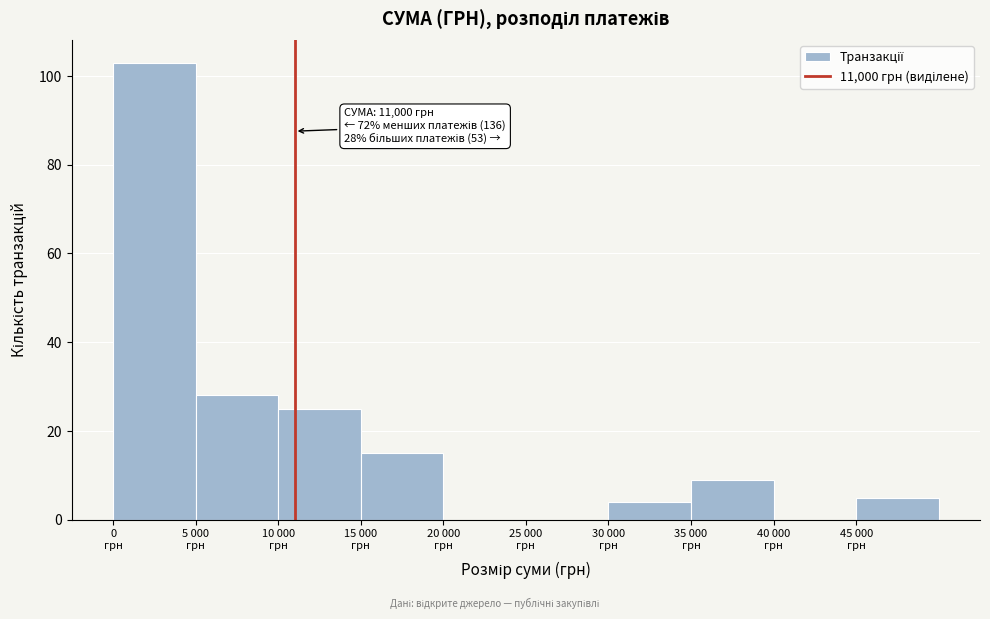

What is the maximum value shown in the chart?

103